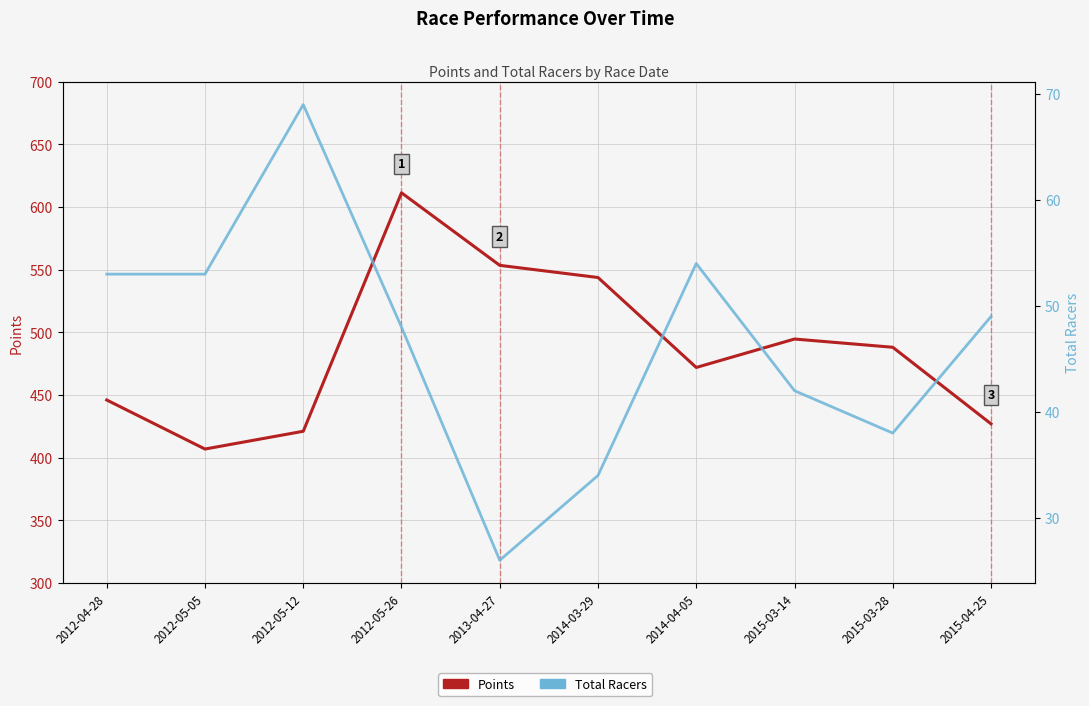

What is the sum of all Points values?

4864.8